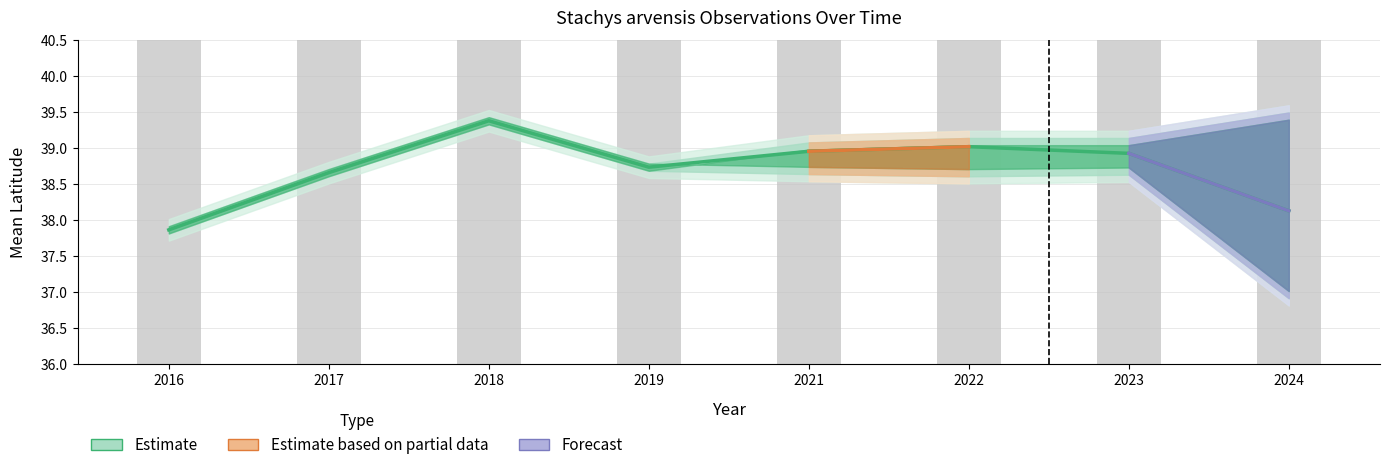

Is the value of latitude_lower at 2023 greater than the value of latitude_mean at 2018?

No